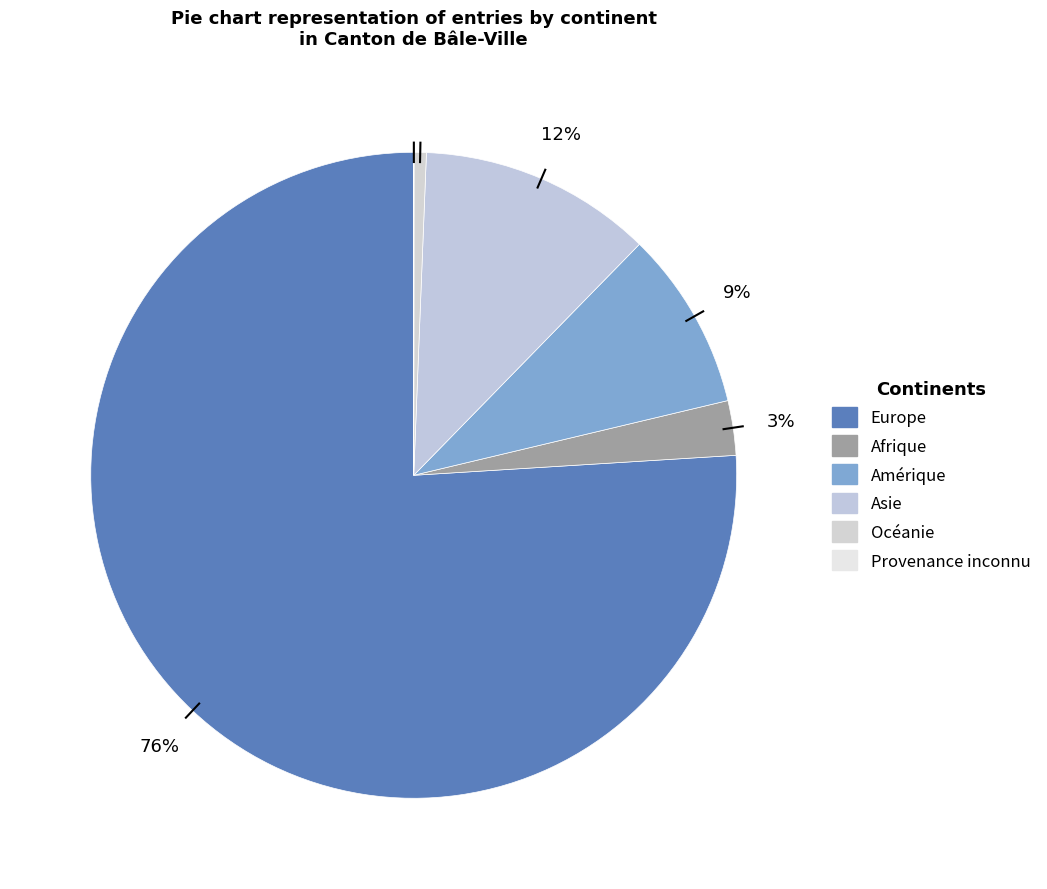

Which category accounts for the majority?

Europe